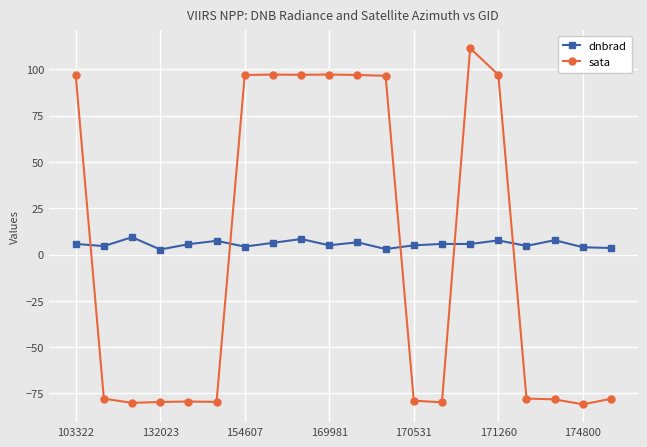

What is the sum of all dnbrad values?

113.0